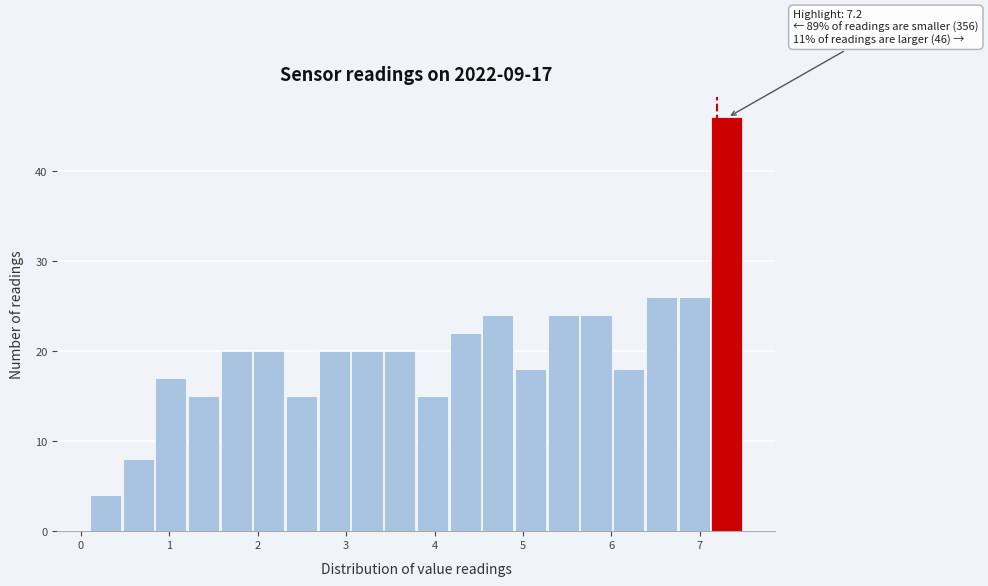

Read against the x-axis, roughly where is the centre of the tallest bar?

7.3